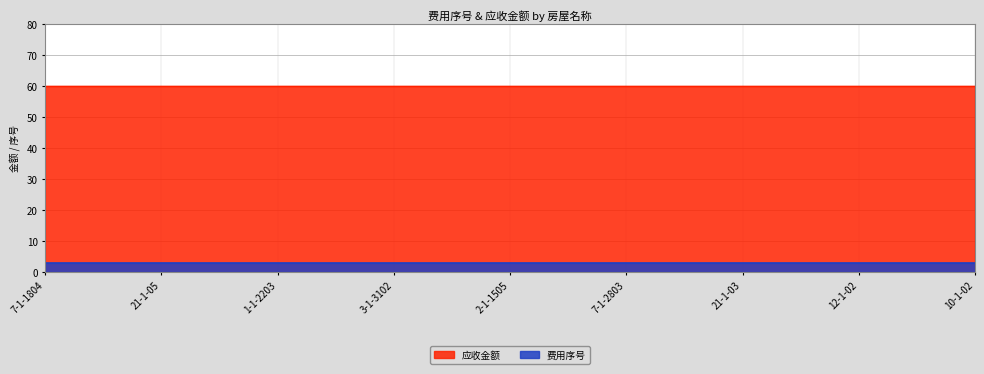

At which label is 费用序号 closest to 3?

7-1-1804